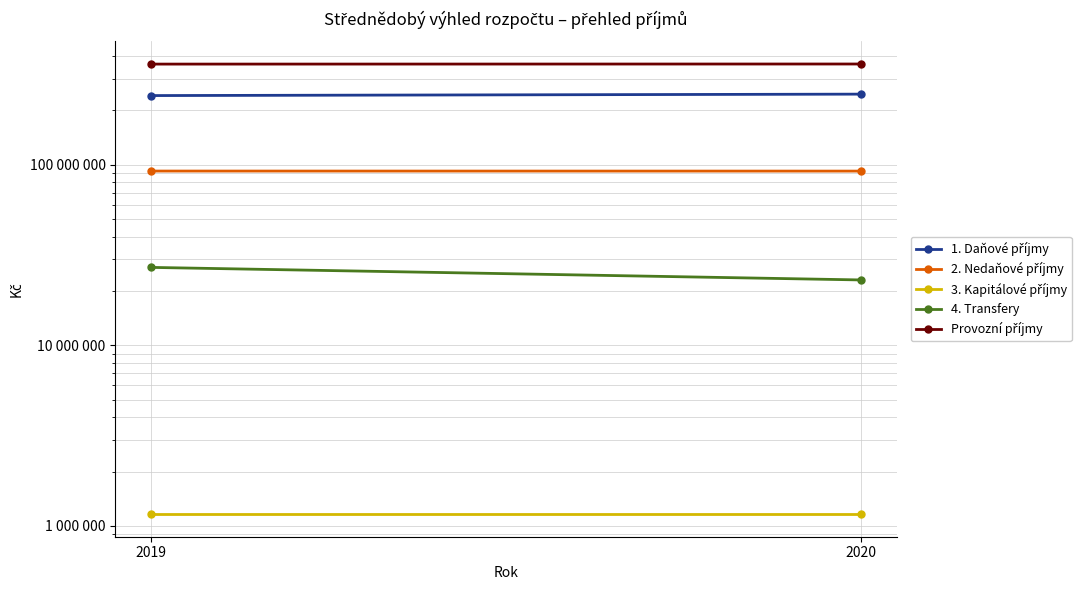

Which category has the lowest value across all series?

2019